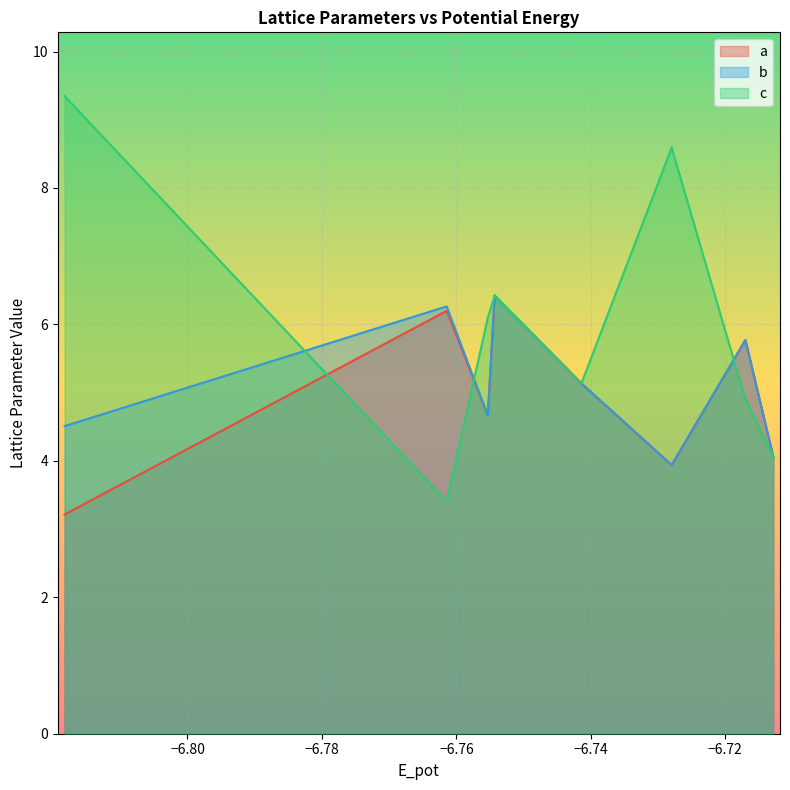

What are all the series names shown in the legend?

a, b, c